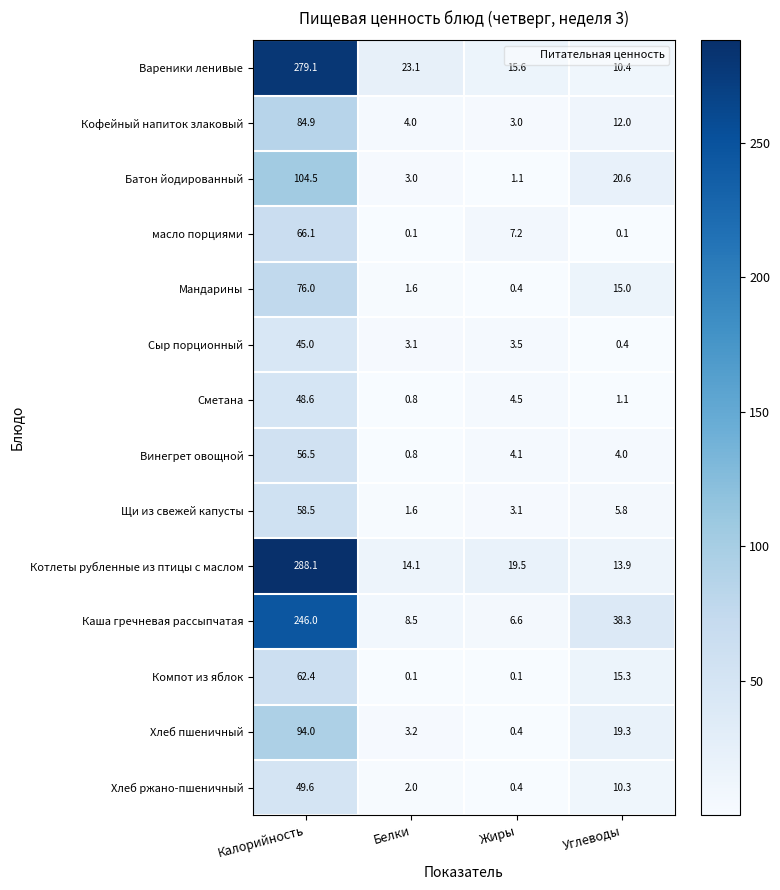

Between Белки and Жиры, which series saw the biggest shift?

Вареники ленивые